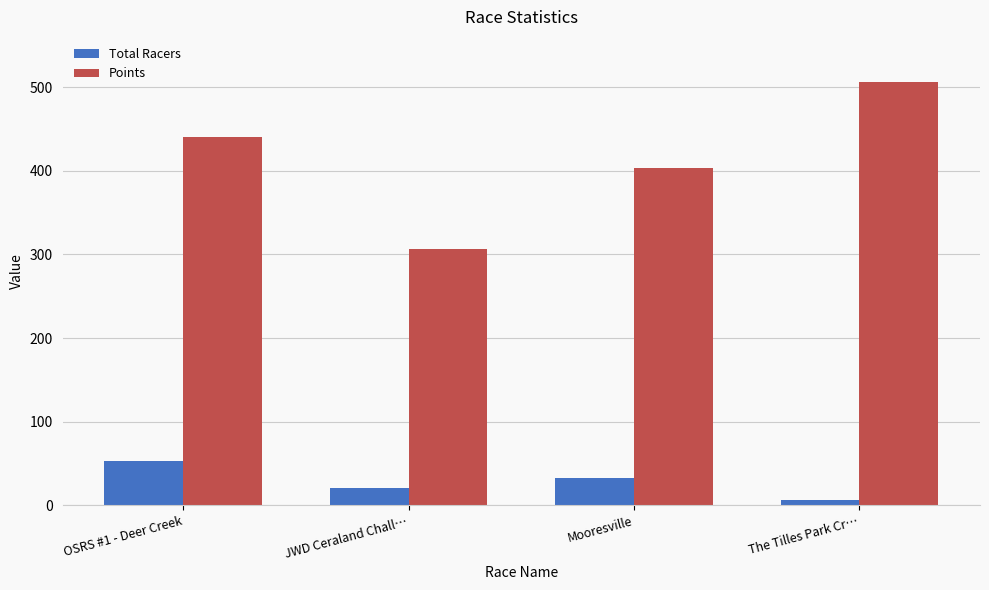

Rank the series at OSRS #1 - Deer Creek from highest to lowest value.

Points, Total Racers